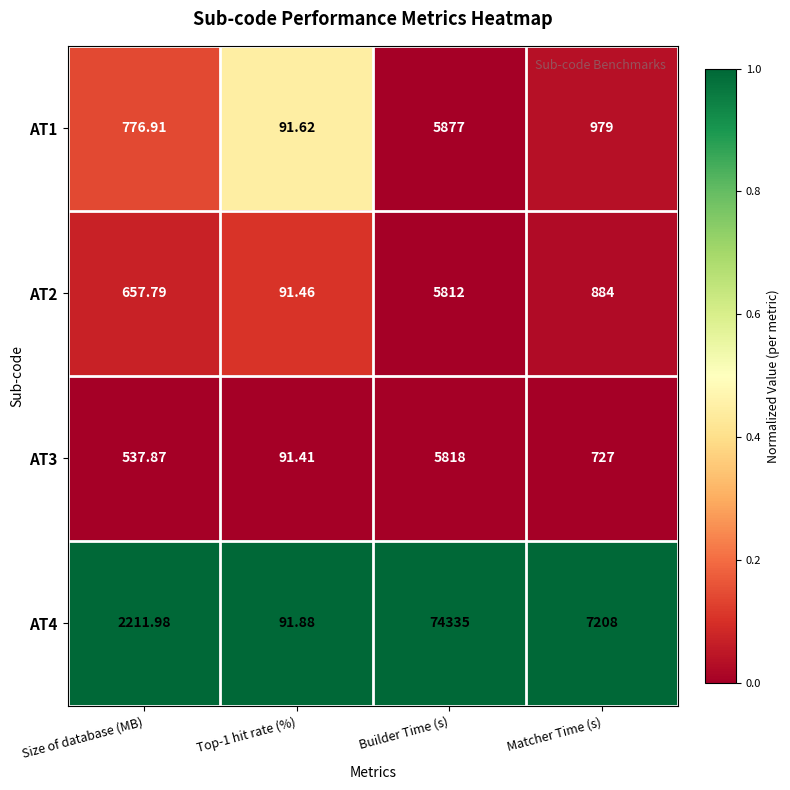

At which category is the sum across all series the highest?

Builder Time (s)